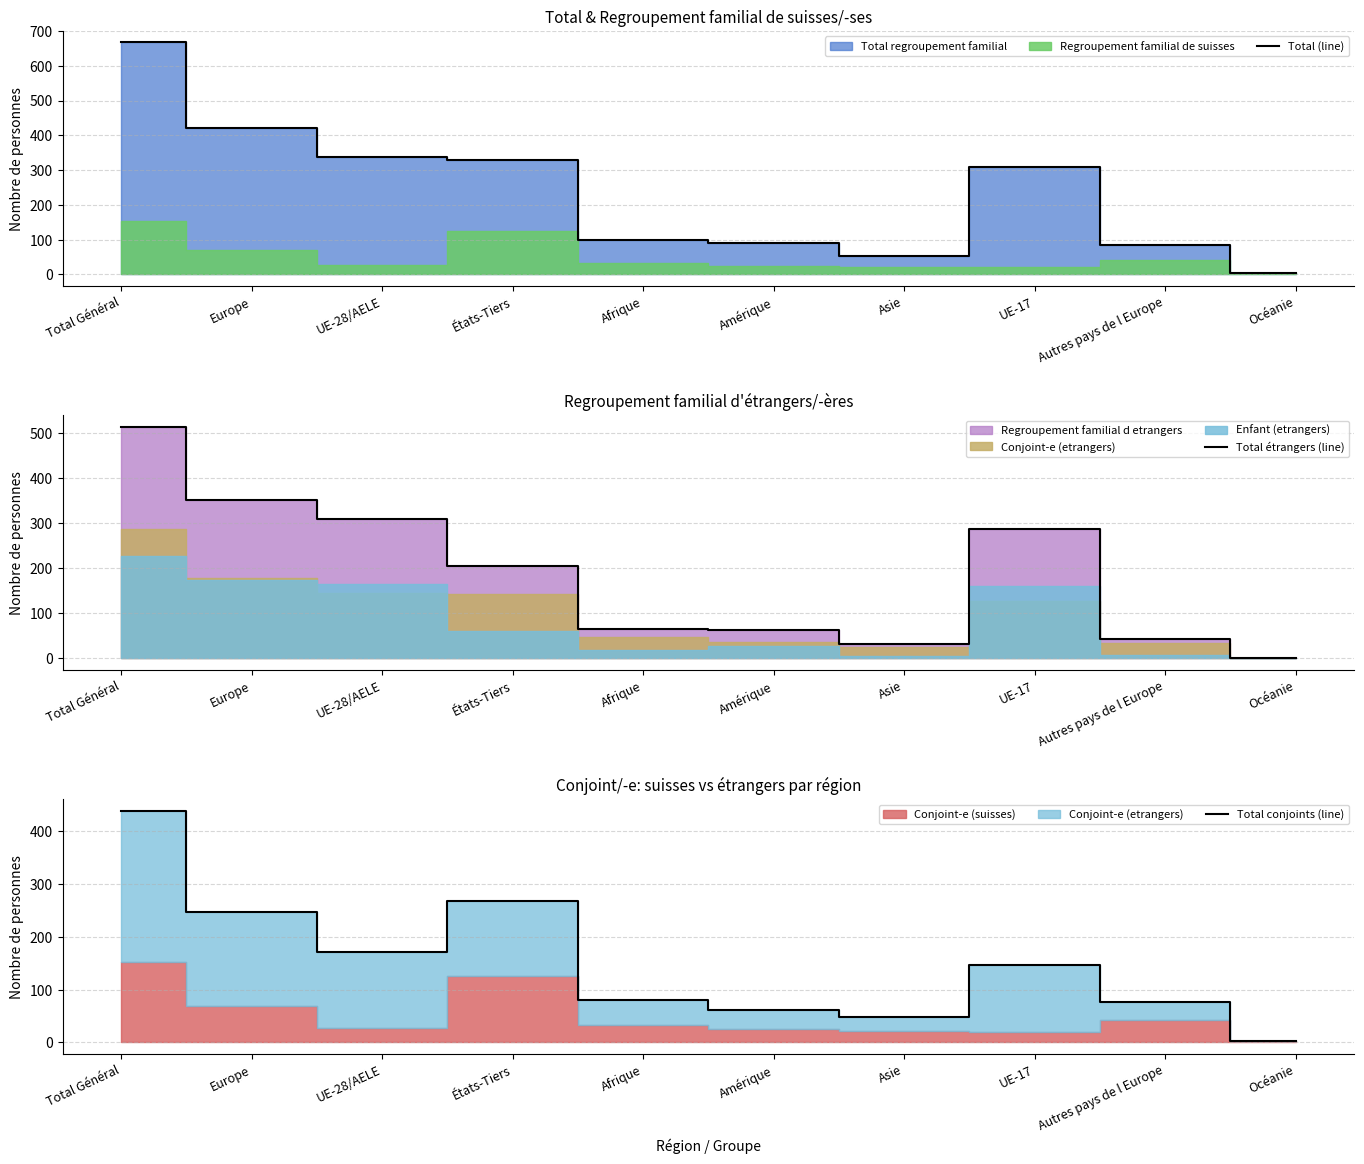

Rank the series by their average value, from lowest to highest.

Total conjoints (line), Total étrangers (line), Total (line)